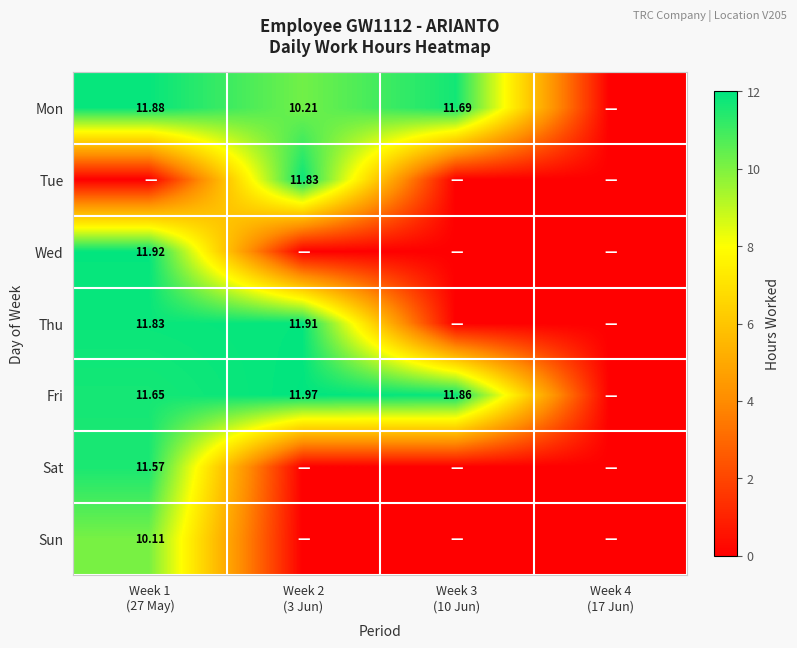

True or false: Wed has a value of 4.8 at Week 1 (27 May).

False